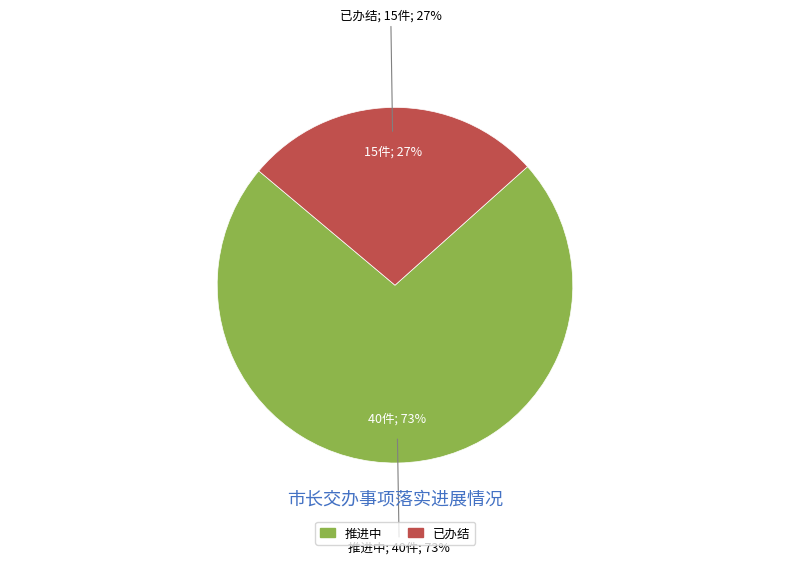

What is the total percentage of 已办结 and 推进中?

100.0%